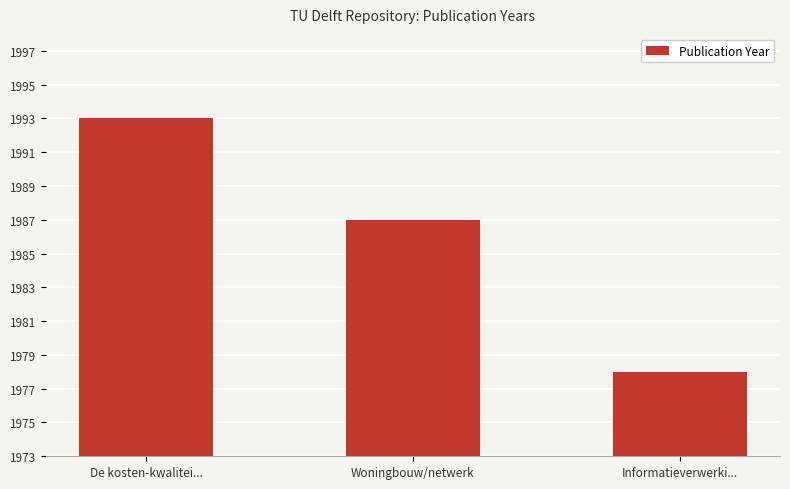

The value at Informatieverwerki... is 3319. True or false?

False